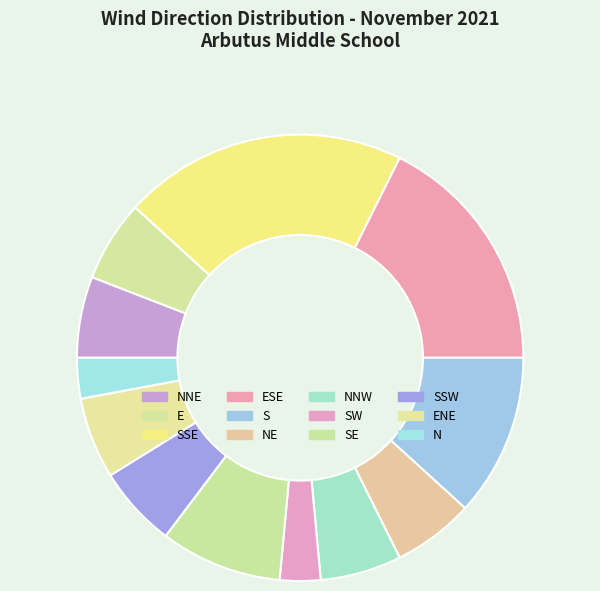

Which has a higher value, NNW or N?

NNW